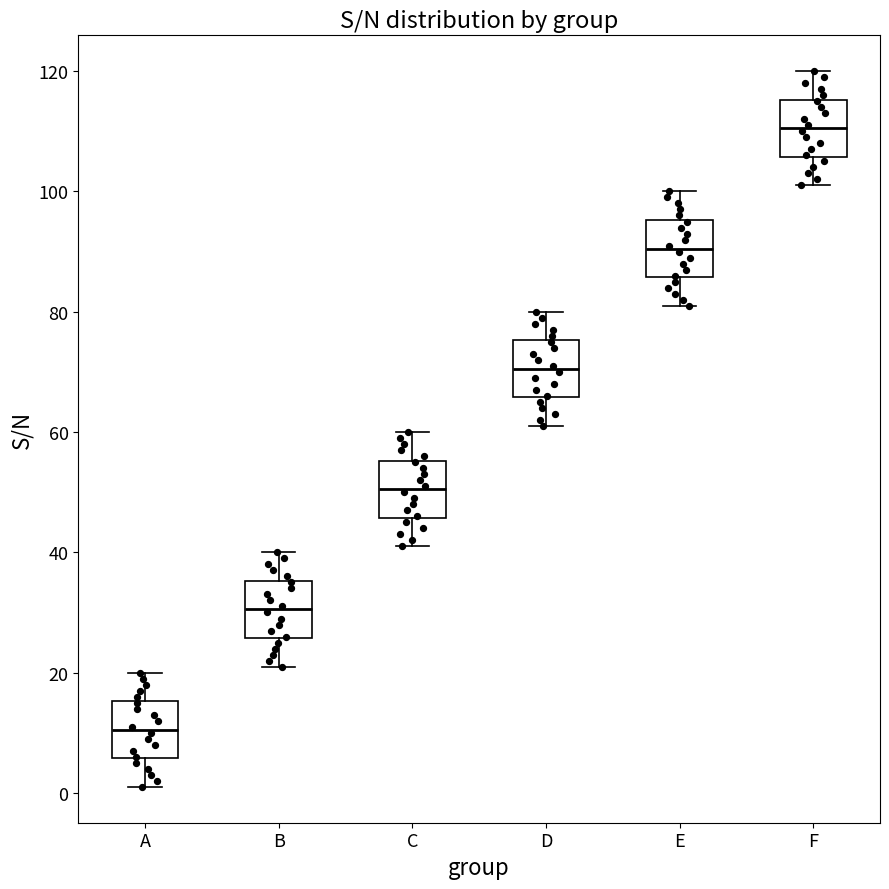

Reading left to right, transcribe this box plot: for each box, give where its median line is, the range the box spans, and where its two whiskers end, as read against the y-axis. The values are not printed on the chart, so give them approximately, as read against the axis.

A: median 10, box 6 to 16, whiskers 2 to 20
B: median 30, box 26 to 36, whiskers 22 to 40
C: median 50, box 46 to 56, whiskers 42 to 60
D: median 70, box 66 to 76, whiskers 62 to 80
E: median 90, box 86 to 96, whiskers 82 to 100
F: median 110, box 106 to 116, whiskers 102 to 120